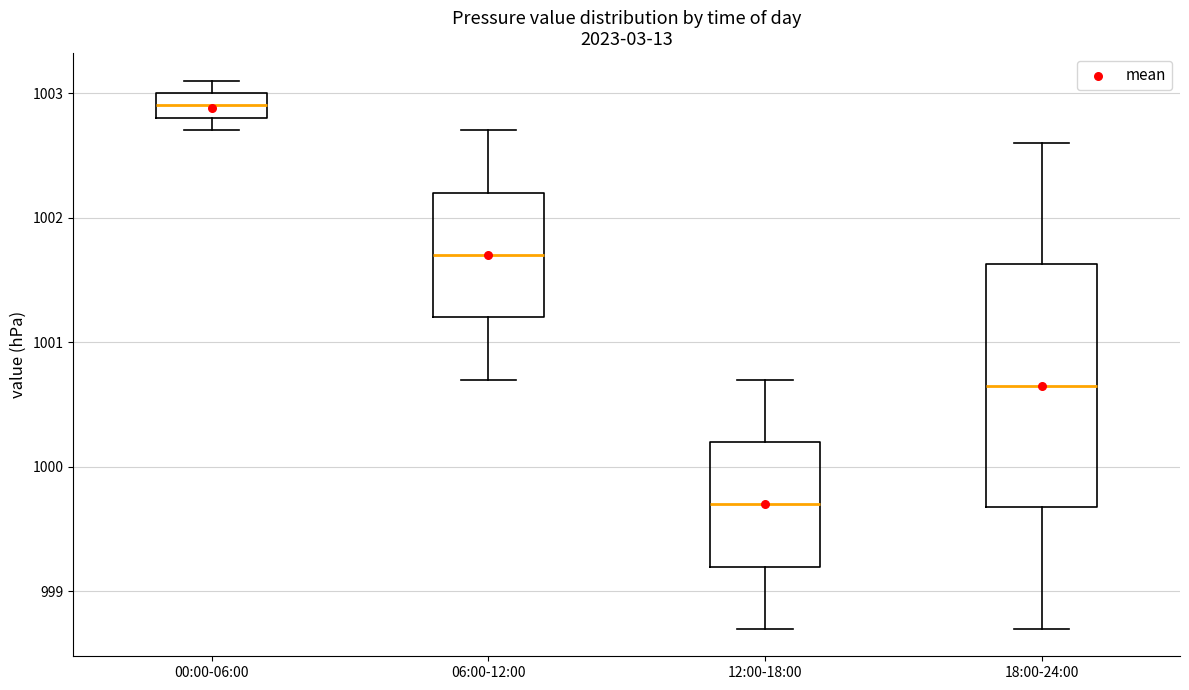

Reading left to right, read every box against the y-axis: the position of its median line, the range the box covers, and the ends of its whiskers. The values are not printed on the chart, so give them approximately, as read against the axis.

00:00-06:00: median 1002.9, box 1002.8 to 1003.0, whiskers 1002.7 to 1003.1
06:00-12:00: median 1001.7, box 1001.2 to 1002.2, whiskers 1000.7 to 1002.7
12:00-18:00: median 999.7, box 999.2 to 1000.2, whiskers 998.7 to 1000.7
18:00-24:00: median 1000.7, box 999.7 to 1001.6, whiskers 998.7 to 1002.6